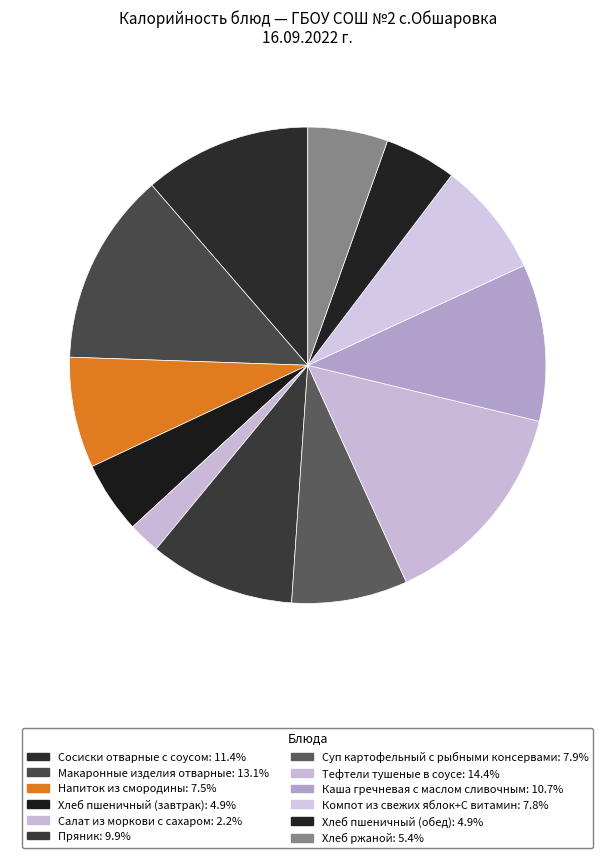

What is the largest slice in the pie chart?

Тефтели тушеные в соусе